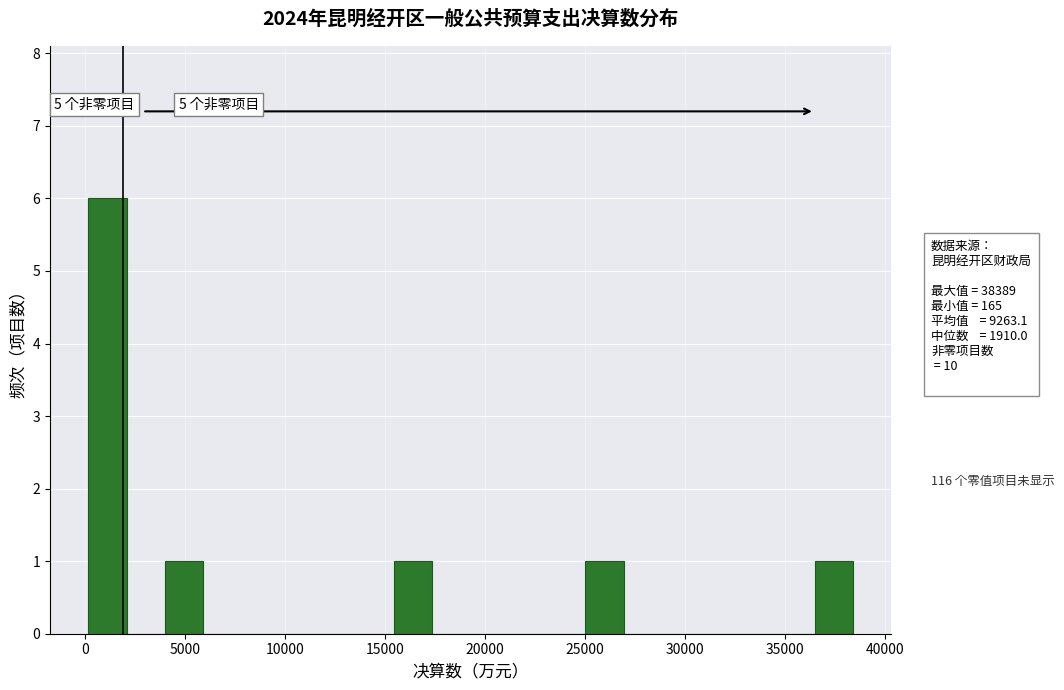

Around what value on the x-axis is the tallest bar? Give the approximate position of its centre, as read against the axis.

1000